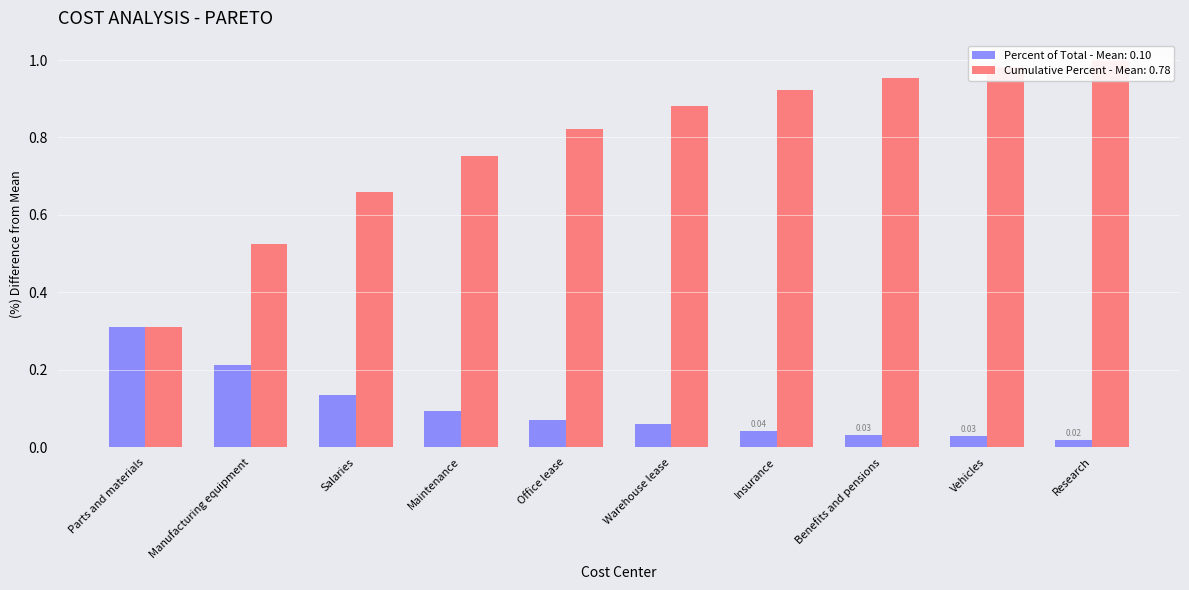

What is the average value of the Cumulative Percent series?

0.8